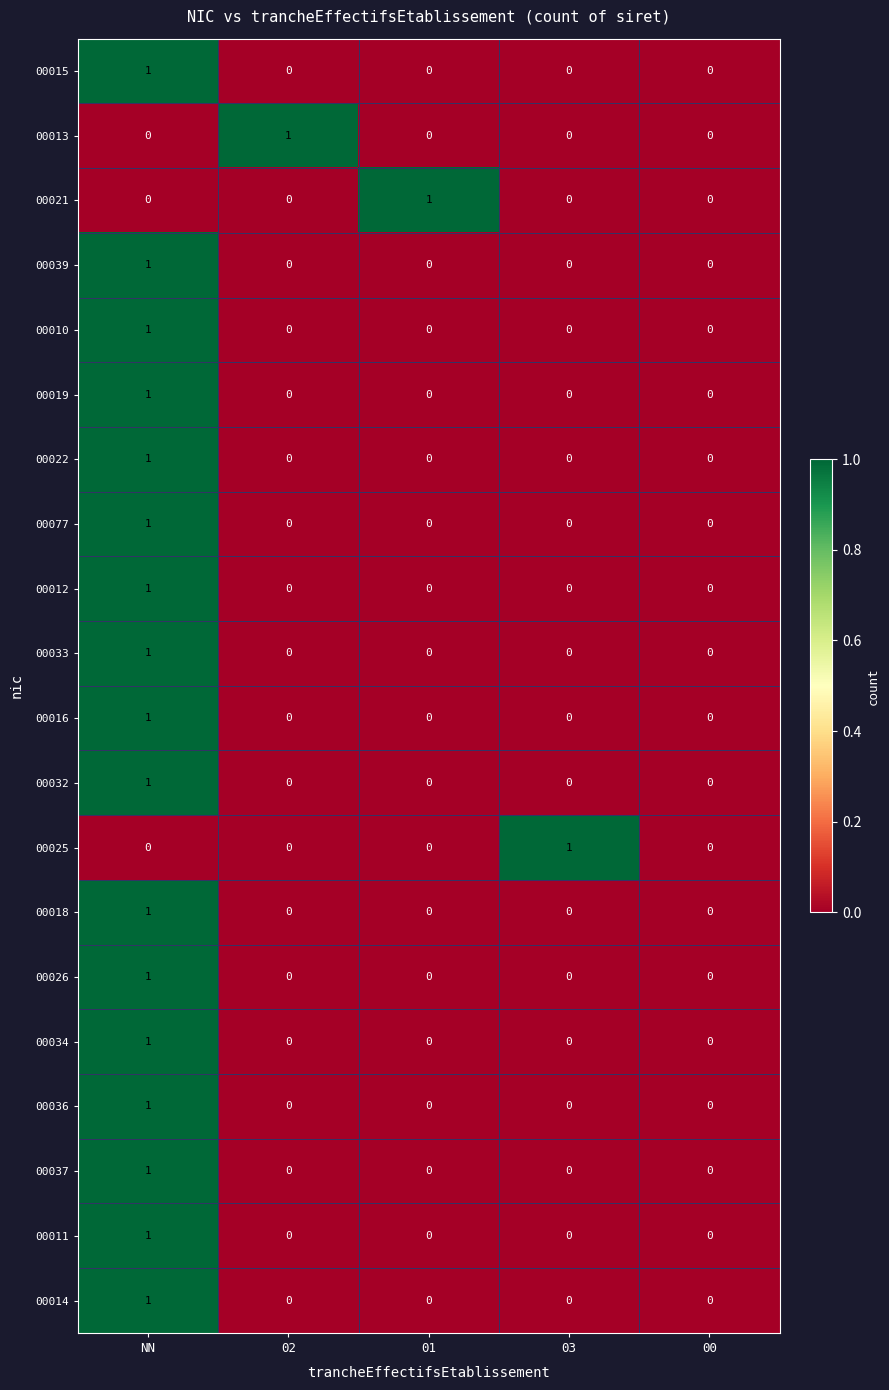

Which category has the highest value in the 00022 series?

NN